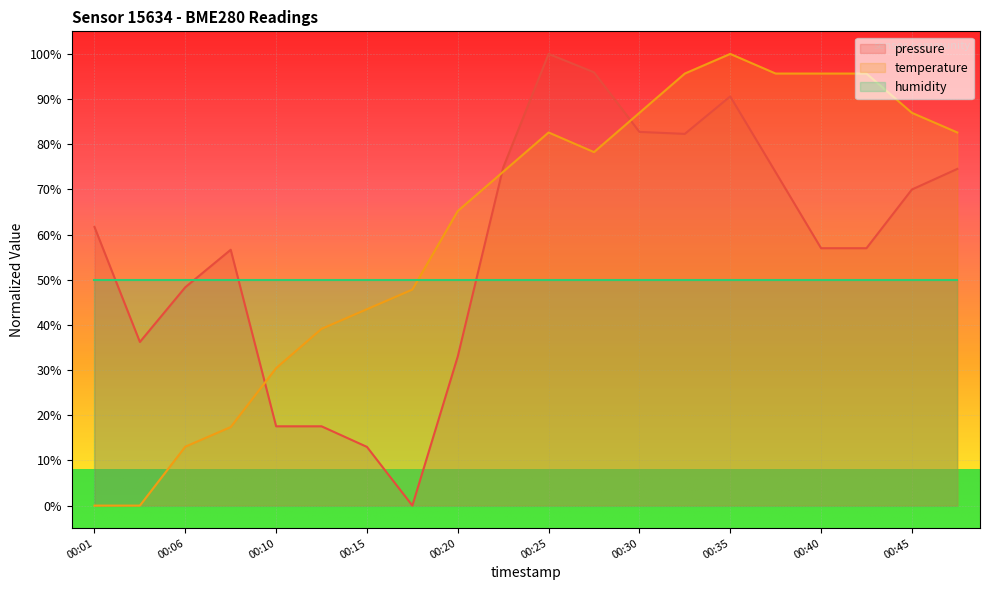

Between 00:42 and 00:15, which is larger?

00:42